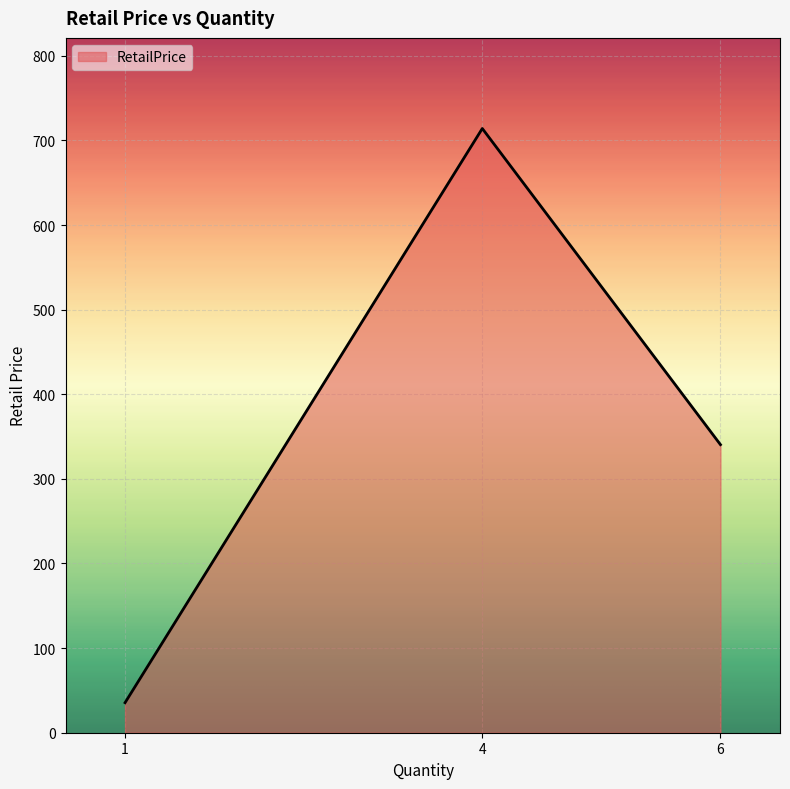

Reading left to right, what are all the values shown in this chart?

1=35.5	4=714.0	6=340.4